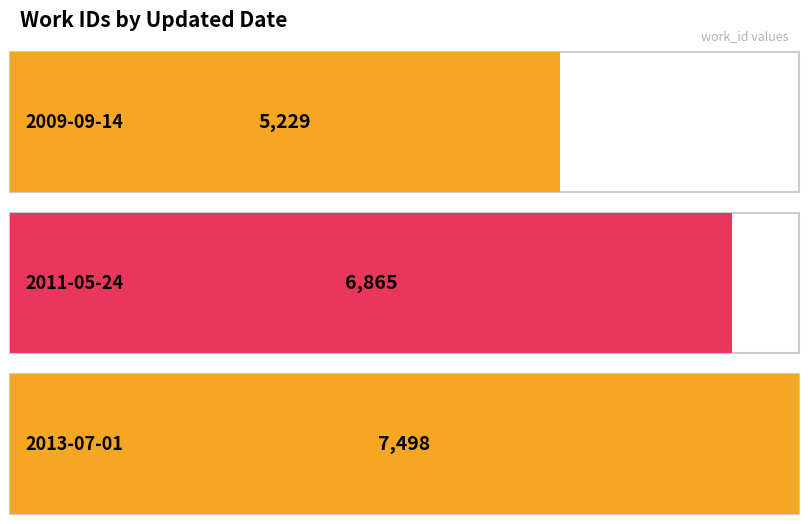

What position from the left is 2011-05-24?

2